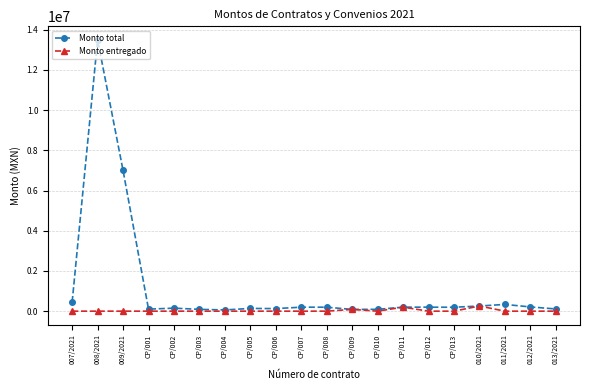

What is the maximum value for Monto total?

13496903.2